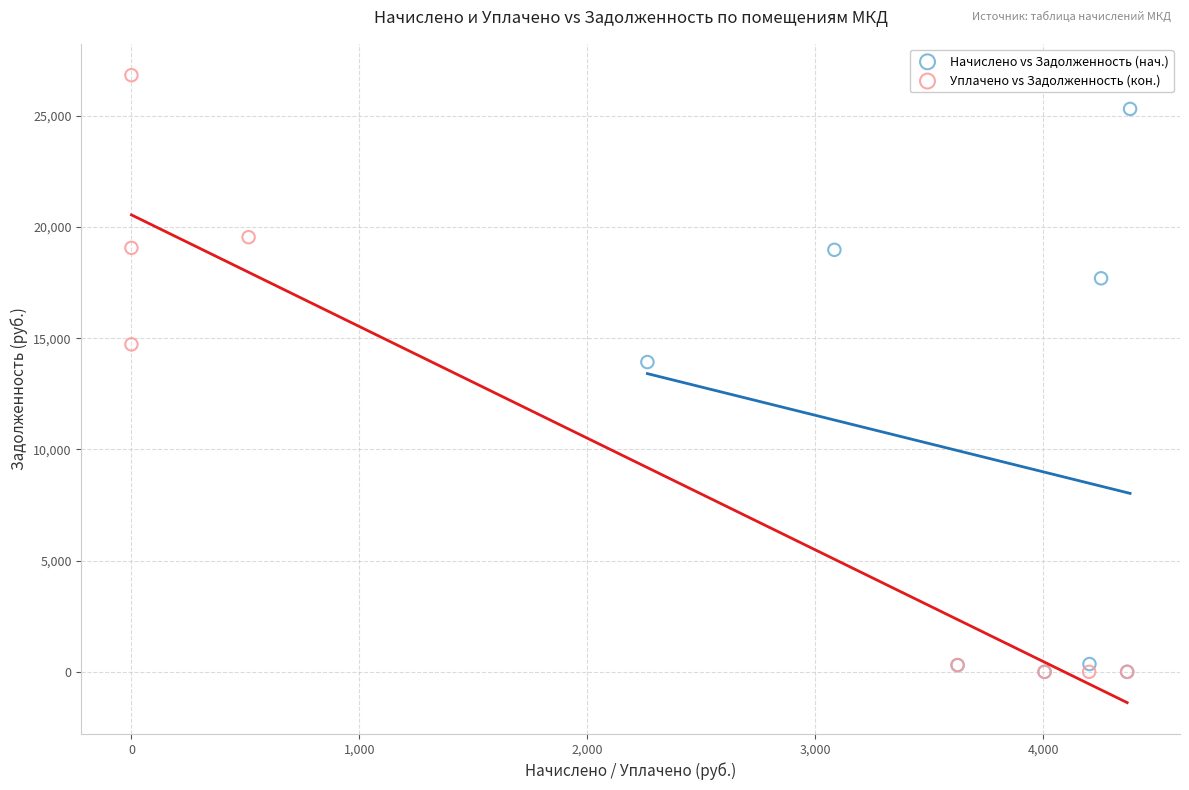

Which series contains the highest Y value?

Уплачено vs Задолженность (кон.)